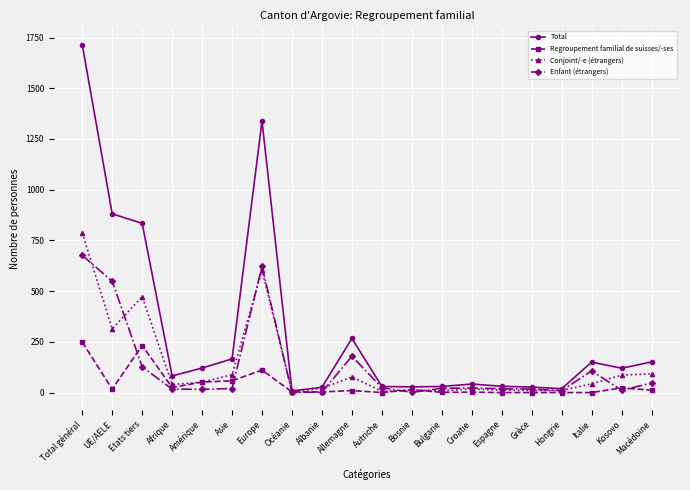

Count the number of categories in the chart.

20